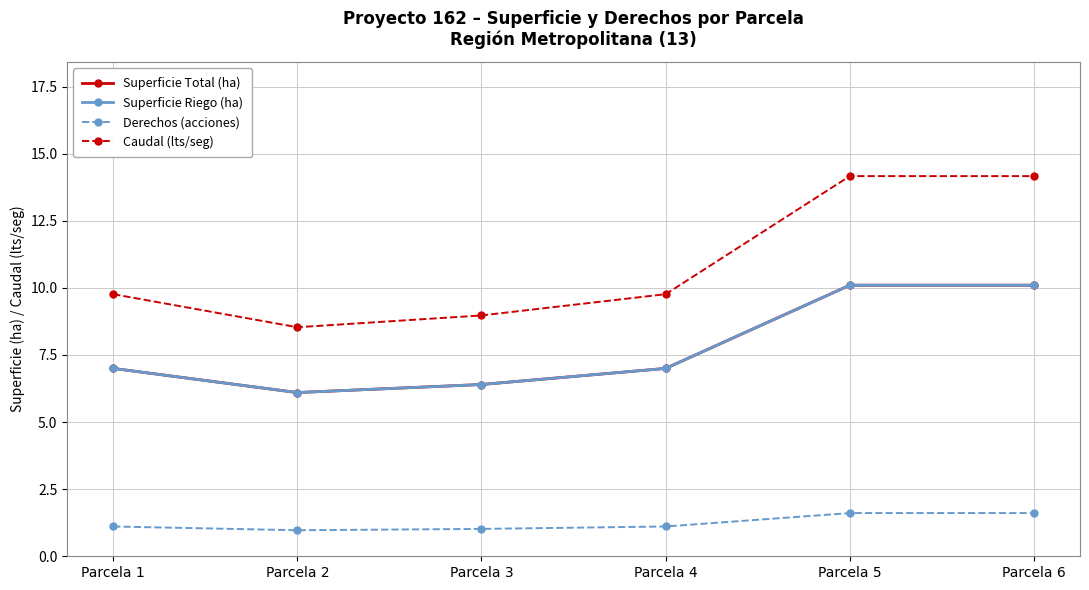

Between Parcela 3 and Parcela 2, which is larger?

Parcela 3